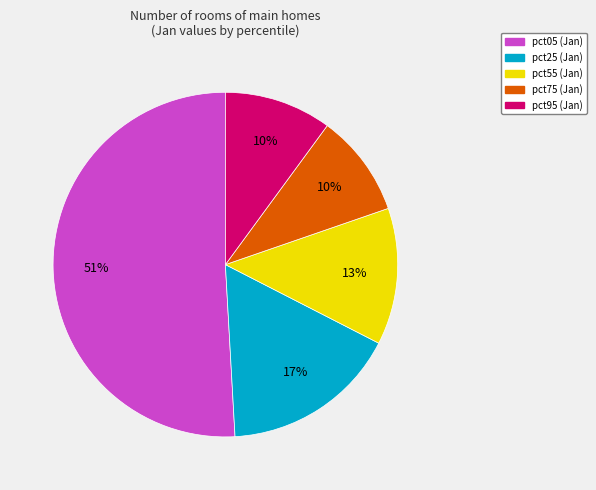

Is there a majority slice in this chart?

Yes